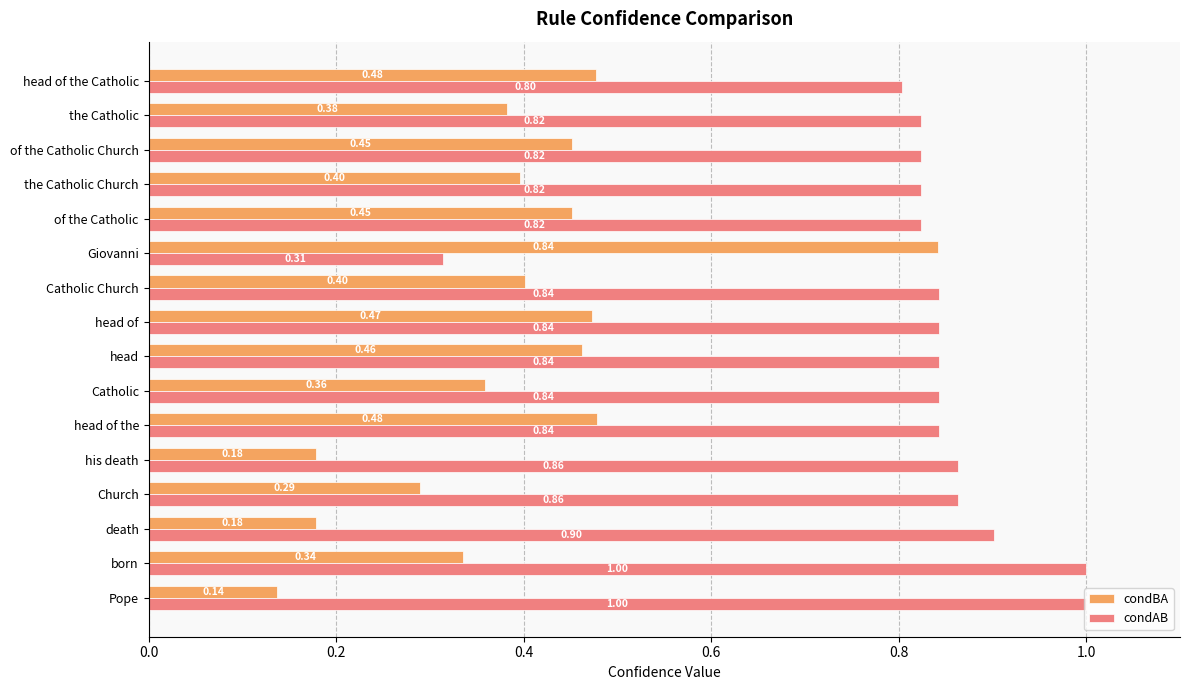

List the series in order of their peak value, lowest first.

condBA, condAB